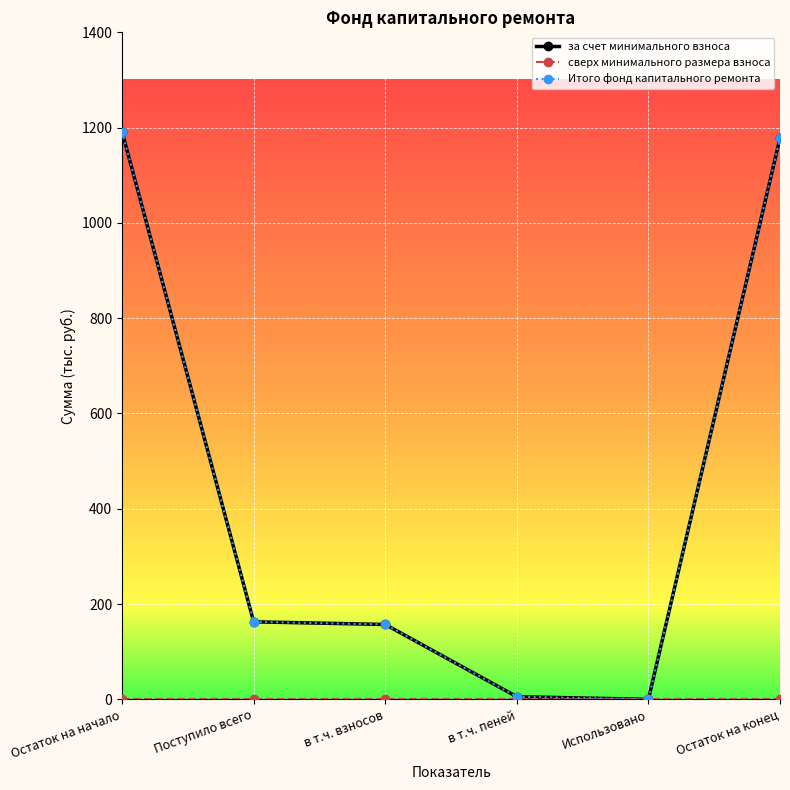

What is the label of the 2nd point from the right?

Использовано